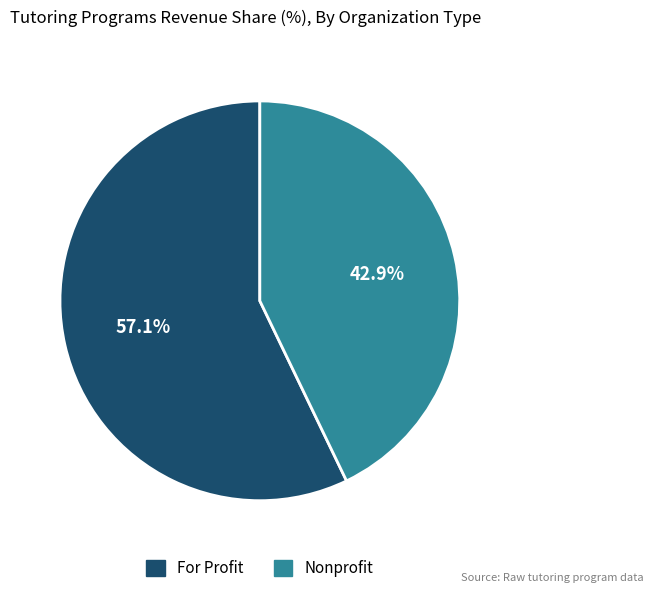

Is there a majority slice in this chart?

Yes